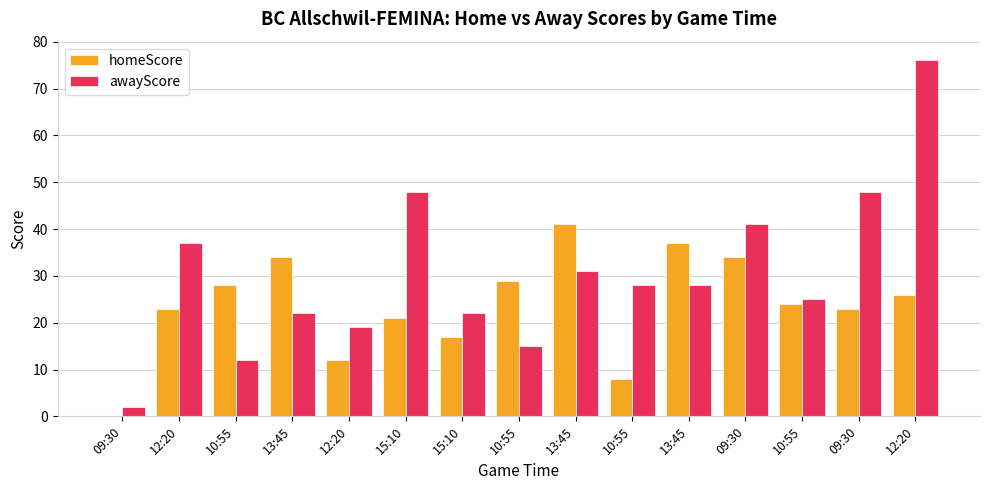

What is the label of the 1st bar from the left?

09:30